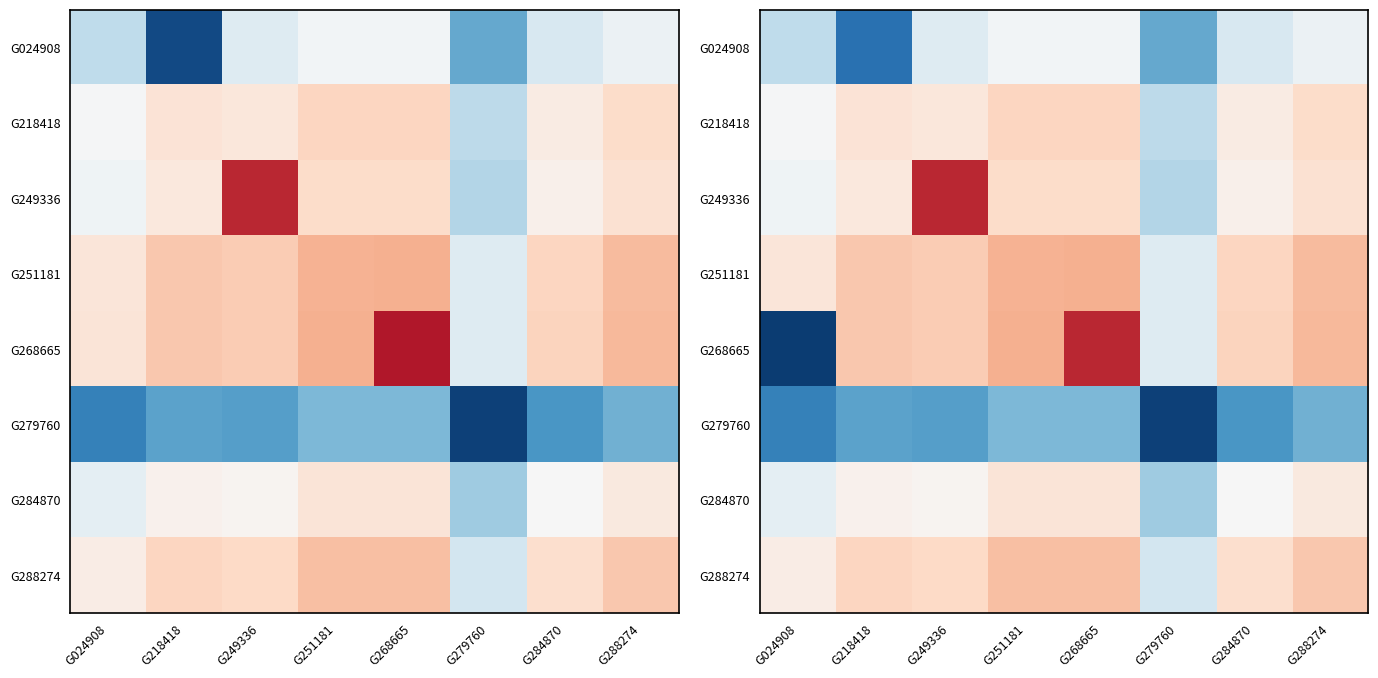

Is it true that G268665 equals 0.7 at G251181?

True